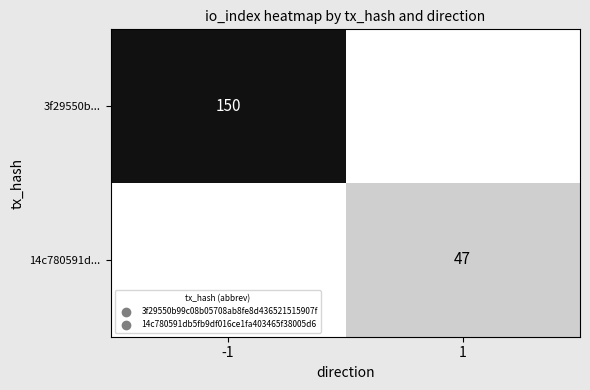

The value of 3f29550b... at -1 is 224. True or false?

False